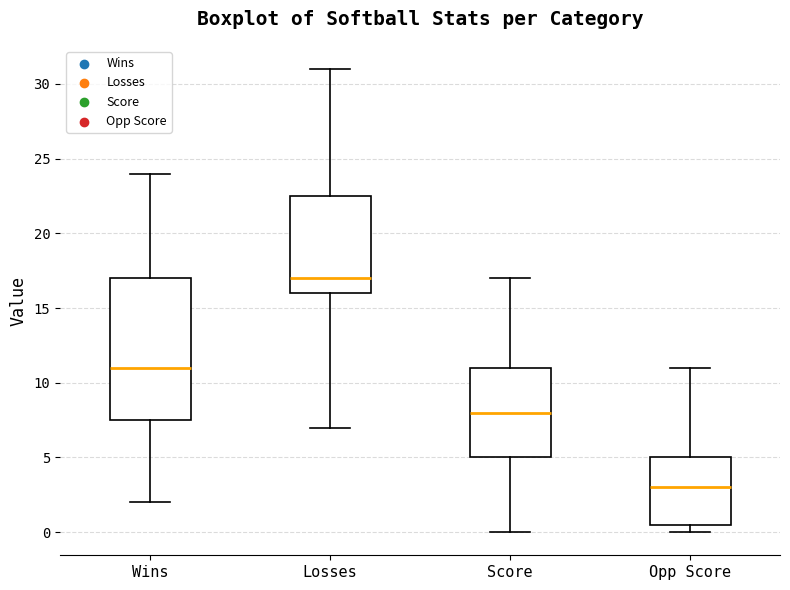

Reading left to right, transcribe this box plot: for each box, give where its median line is, the range the box spans, and where its two whiskers end, as read against the y-axis. The values are not printed on the chart, so give them approximately, as read against the axis.

Wins: median 11.0, box 7.5 to 17.0, whiskers 2.0 to 24.0
Losses: median 17.0, box 16.0 to 22.5, whiskers 7.0 to 31.0
Score: median 8.0, box 5.0 to 11.0, whiskers 0.0 to 17.0
Opp Score: median 3.0, box 0.5 to 5.0, whiskers 0.0 to 11.0